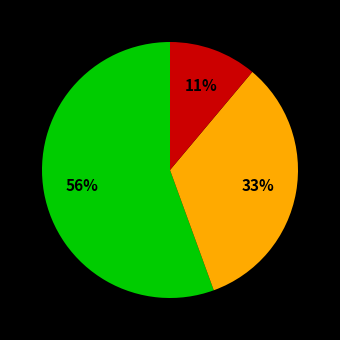

To the nearest percent, what is the average slice percentage?

33%